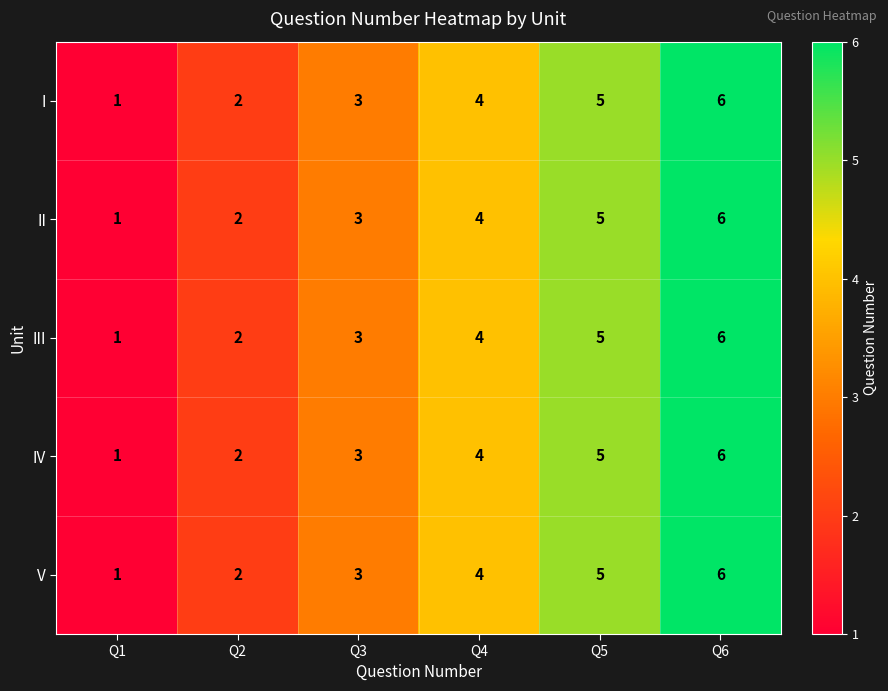

What is the average value of the IV series?

4